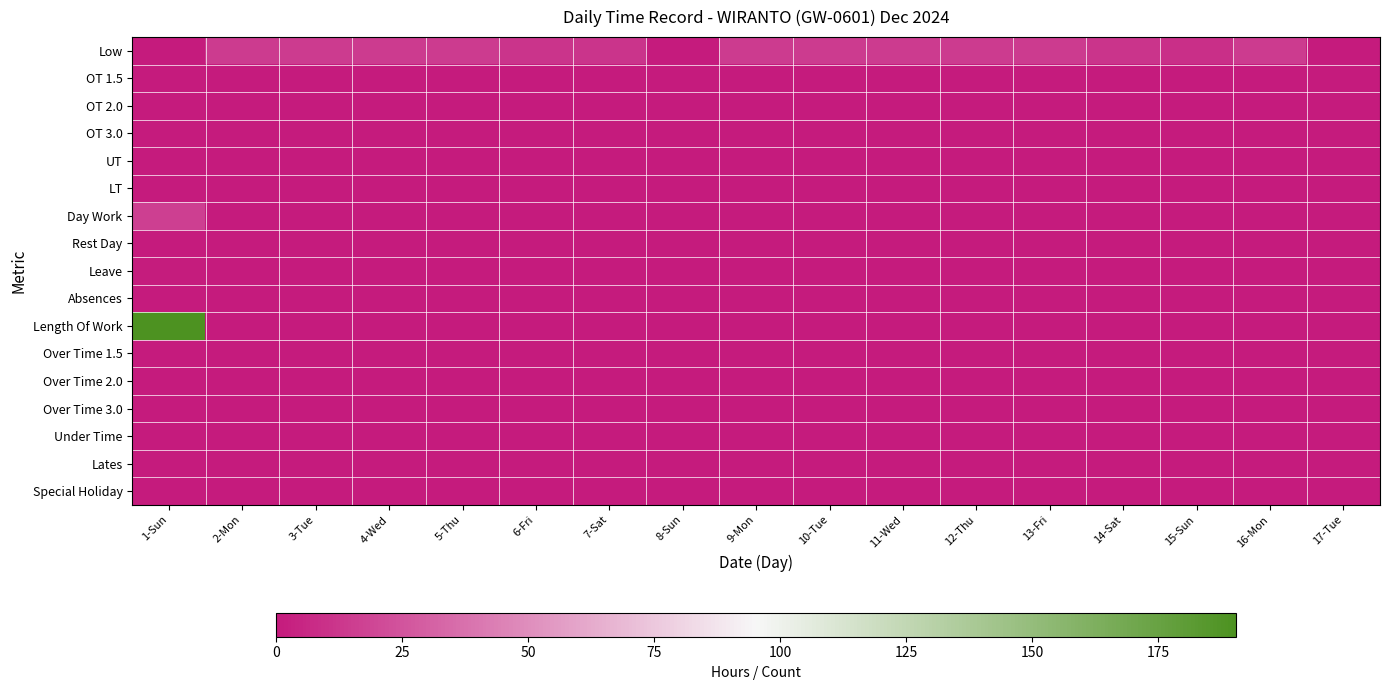

Reading right to left, what are all the values shown in this chart?

Low: 17-Tue=0.0	16-Mon=14.5	15-Sun=9.6	14-Sat=11.7	13-Fri=14.7	12-Thu=14.6	11-Wed=14.7	10-Tue=14.6	9-Mon=14.6	8-Sun=0.0	7-Sat=11.6	6-Fri=11.7	5-Thu=14.6	4-Wed=14.6	3-Tue=14.7	2-Mon=14.4	1-Sun=0.0
OT 1.5: 17-Tue=0.0	16-Mon=0.0	15-Sun=0.0	14-Sat=0.0	13-Fri=0.0	12-Thu=0.0	11-Wed=0.0	10-Tue=0.0	9-Mon=0.0	8-Sun=0.0	7-Sat=0.0	6-Fri=0.0	5-Thu=0.0	4-Wed=0.0	3-Tue=0.0	2-Mon=0.0	1-Sun=0.0
OT 2.0: 17-Tue=0.0	16-Mon=0.0	15-Sun=0.0	14-Sat=0.0	13-Fri=0.0	12-Thu=0.0	11-Wed=0.0	10-Tue=0.0	9-Mon=0.0	8-Sun=0.0	7-Sat=0.0	6-Fri=0.0	5-Thu=0.0	4-Wed=0.0	3-Tue=0.0	2-Mon=0.0	1-Sun=0.0
OT 3.0: 17-Tue=0.0	16-Mon=0.0	15-Sun=0.0	14-Sat=0.0	13-Fri=0.0	12-Thu=0.0	11-Wed=0.0	10-Tue=0.0	9-Mon=0.0	8-Sun=0.0	7-Sat=0.0	6-Fri=0.0	5-Thu=0.0	4-Wed=0.0	3-Tue=0.0	2-Mon=0.0	1-Sun=0.0
UT: 17-Tue=0.0	16-Mon=0.0	15-Sun=0.0	14-Sat=0.0	13-Fri=0.0	12-Thu=0.0	11-Wed=0.0	10-Tue=0.0	9-Mon=0.0	8-Sun=0.0	7-Sat=0.0	6-Fri=0.0	5-Thu=0.0	4-Wed=0.0	3-Tue=0.0	2-Mon=0.0	1-Sun=0.0
LT: 17-Tue=0.0	16-Mon=0.0	15-Sun=0.0	14-Sat=0.0	13-Fri=0.0	12-Thu=0.0	11-Wed=0.0	10-Tue=0.0	9-Mon=0.0	8-Sun=0.0	7-Sat=0.0	6-Fri=0.0	5-Thu=0.0	4-Wed=0.0	3-Tue=0.0	2-Mon=0.0	1-Sun=0.0
Day Work: 17-Tue=0.0	16-Mon=0.0	15-Sun=0.0	14-Sat=0.0	13-Fri=0.0	12-Thu=0.0	11-Wed=0.0	10-Tue=0.0	9-Mon=0.0	8-Sun=0.0	7-Sat=0.0	6-Fri=0.0	5-Thu=0.0	4-Wed=0.0	3-Tue=0.0	2-Mon=0.0	1-Sun=16.0
Rest Day: 17-Tue=0.0	16-Mon=0.0	15-Sun=0.0	14-Sat=0.0	13-Fri=0.0	12-Thu=0.0	11-Wed=0.0	10-Tue=0.0	9-Mon=0.0	8-Sun=0.0	7-Sat=0.0	6-Fri=0.0	5-Thu=0.0	4-Wed=0.0	3-Tue=0.0	2-Mon=0.0	1-Sun=0.0
Leave: 17-Tue=0.0	16-Mon=0.0	15-Sun=0.0	14-Sat=0.0	13-Fri=0.0	12-Thu=0.0	11-Wed=0.0	10-Tue=0.0	9-Mon=0.0	8-Sun=0.0	7-Sat=0.0	6-Fri=0.0	5-Thu=0.0	4-Wed=0.0	3-Tue=0.0	2-Mon=0.0	1-Sun=1.0
Absences: 17-Tue=0.0	16-Mon=0.0	15-Sun=0.0	14-Sat=0.0	13-Fri=0.0	12-Thu=0.0	11-Wed=0.0	10-Tue=0.0	9-Mon=0.0	8-Sun=0.0	7-Sat=0.0	6-Fri=0.0	5-Thu=0.0	4-Wed=0.0	3-Tue=0.0	2-Mon=0.0	1-Sun=0.0
Length Of Work: 17-Tue=0.0	16-Mon=0.0	15-Sun=0.0	14-Sat=0.0	13-Fri=0.0	12-Thu=0.0	11-Wed=0.0	10-Tue=0.0	9-Mon=0.0	8-Sun=0.0	7-Sat=0.0	6-Fri=0.0	5-Thu=0.0	4-Wed=0.0	3-Tue=0.0	2-Mon=0.0	1-Sun=190.5
Over Time 1.5: 17-Tue=0.0	16-Mon=0.0	15-Sun=0.0	14-Sat=0.0	13-Fri=0.0	12-Thu=0.0	11-Wed=0.0	10-Tue=0.0	9-Mon=0.0	8-Sun=0.0	7-Sat=0.0	6-Fri=0.0	5-Thu=0.0	4-Wed=0.0	3-Tue=0.0	2-Mon=0.0	1-Sun=0.0
Over Time 2.0: 17-Tue=0.0	16-Mon=0.0	15-Sun=0.0	14-Sat=0.0	13-Fri=0.0	12-Thu=0.0	11-Wed=0.0	10-Tue=0.0	9-Mon=0.0	8-Sun=0.0	7-Sat=0.0	6-Fri=0.0	5-Thu=0.0	4-Wed=0.0	3-Tue=0.0	2-Mon=0.0	1-Sun=0.0
Over Time 3.0: 17-Tue=0.0	16-Mon=0.0	15-Sun=0.0	14-Sat=0.0	13-Fri=0.0	12-Thu=0.0	11-Wed=0.0	10-Tue=0.0	9-Mon=0.0	8-Sun=0.0	7-Sat=0.0	6-Fri=0.0	5-Thu=0.0	4-Wed=0.0	3-Tue=0.0	2-Mon=0.0	1-Sun=0.0
Under Time: 17-Tue=0.0	16-Mon=0.0	15-Sun=0.0	14-Sat=0.0	13-Fri=0.0	12-Thu=0.0	11-Wed=0.0	10-Tue=0.0	9-Mon=0.0	8-Sun=0.0	7-Sat=0.0	6-Fri=0.0	5-Thu=0.0	4-Wed=0.0	3-Tue=0.0	2-Mon=0.0	1-Sun=0.0
Lates: 17-Tue=0.0	16-Mon=0.0	15-Sun=0.0	14-Sat=0.0	13-Fri=0.0	12-Thu=0.0	11-Wed=0.0	10-Tue=0.0	9-Mon=0.0	8-Sun=0.0	7-Sat=0.0	6-Fri=0.0	5-Thu=0.0	4-Wed=0.0	3-Tue=0.0	2-Mon=0.0	1-Sun=0.0
Special Holiday: 17-Tue=0.0	16-Mon=0.0	15-Sun=0.0	14-Sat=0.0	13-Fri=0.0	12-Thu=0.0	11-Wed=0.0	10-Tue=0.0	9-Mon=0.0	8-Sun=0.0	7-Sat=0.0	6-Fri=0.0	5-Thu=0.0	4-Wed=0.0	3-Tue=0.0	2-Mon=0.0	1-Sun=0.0